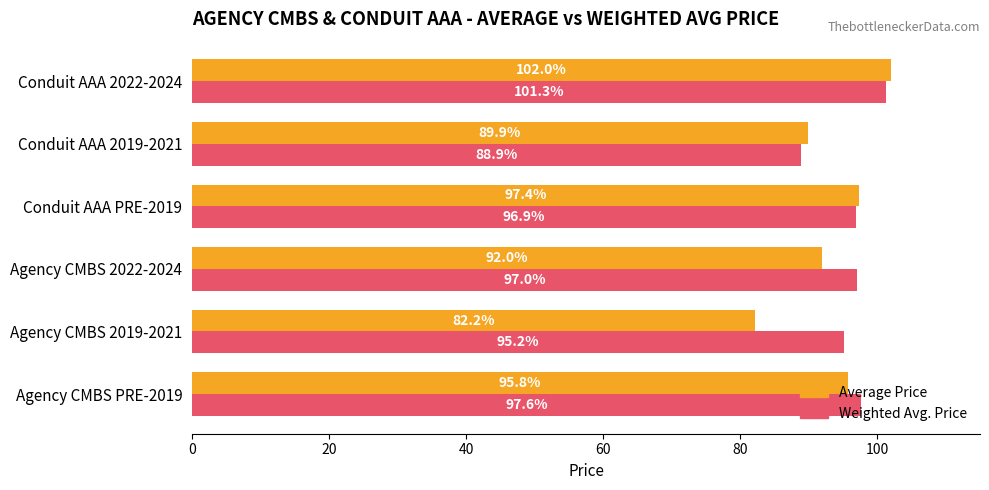

Count the number of categories in the chart.

6